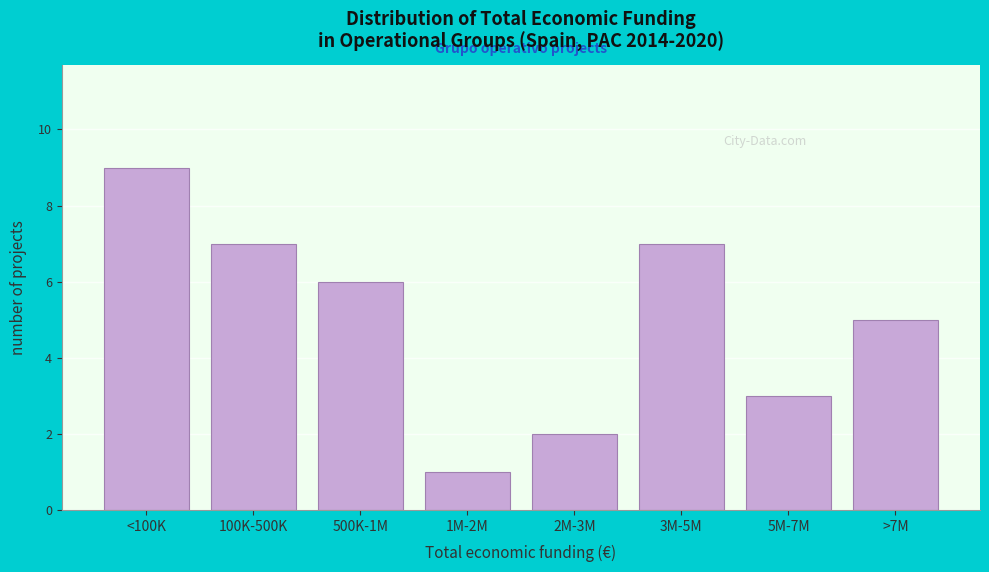

Reading right to left, extract all data points from this chart.

>7M=5	5M-7M=3	3M-5M=7	2M-3M=2	1M-2M=1	500K-1M=6	100K-500K=7	<100K=9